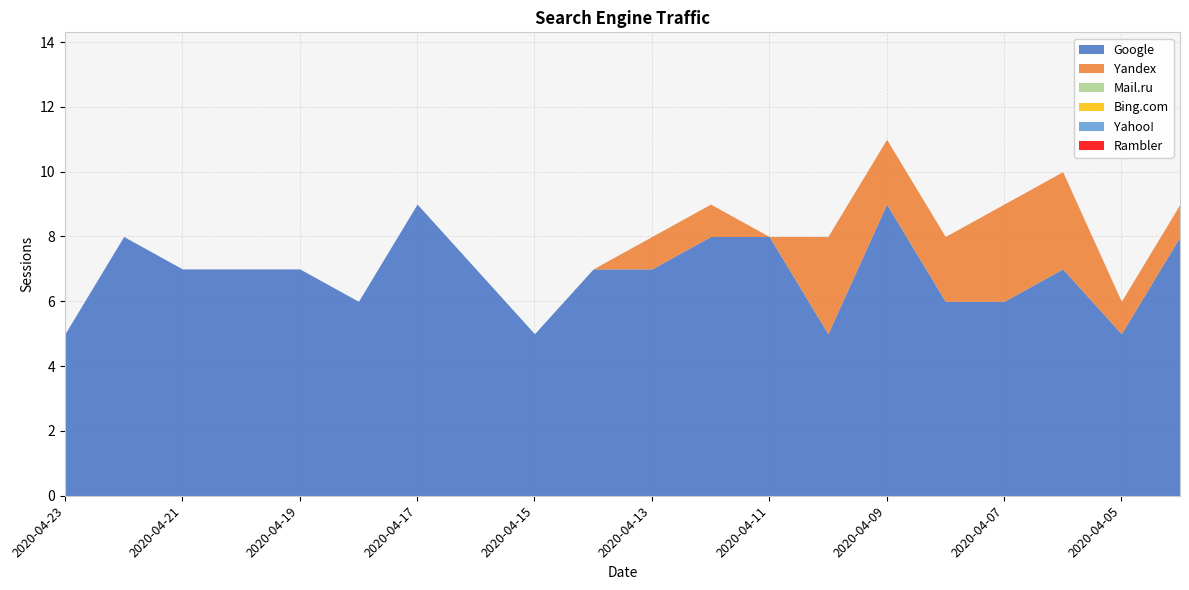

Reading left to right, transcribe all the data shown in this chart.

Google: 5	8	7	7	7	6	9	7	5	7	7	8	8	5	9	6	6	7	5	8
Yandex: 0	0	0	0	0	0	0	0	0	0	1	1	0	3	2	2	3	3	1	1
Mail.ru: 0	0	0	0	0	0	0	0	0	0	0	0	0	0	0	0	0	0	0	0
Bing.com: 0	0	0	0	0	0	0	0	0	0	0	0	0	0	0	0	0	0	0	0
Yahoo!: 0	0	0	0	0	0	0	0	0	0	0	0	0	0	0	0	0	0	0	0
Rambler: 0	0	0	0	0	0	0	0	0	0	0	0	0	0	0	0	0	0	0	0